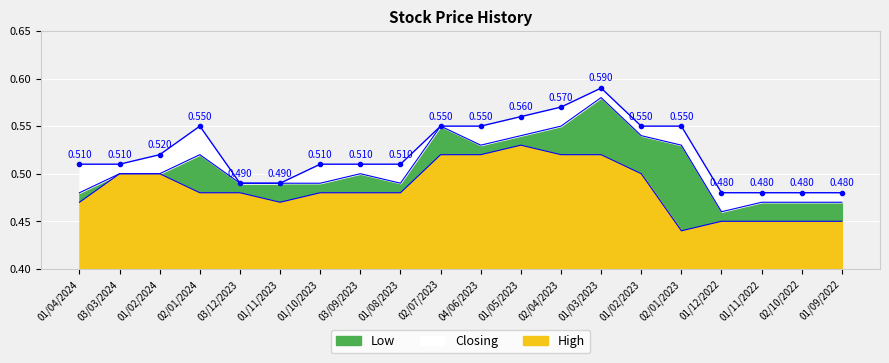

What is the label of the 8th point from the right?

02/04/2023